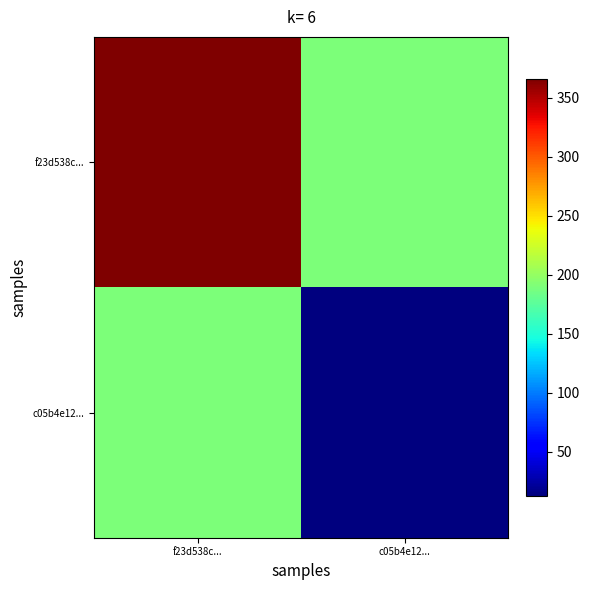

Between f23d538c... and c05b4e12..., which is larger?

f23d538c...